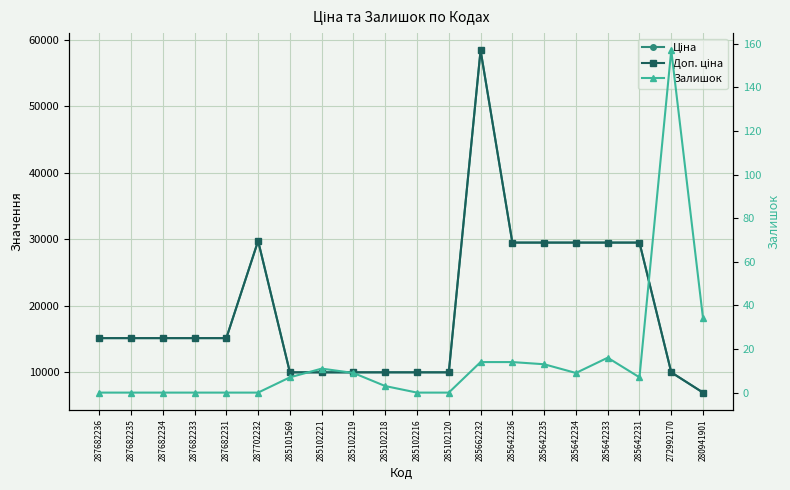

What is the value of the Залишок point at the 18th from the left?

7.0